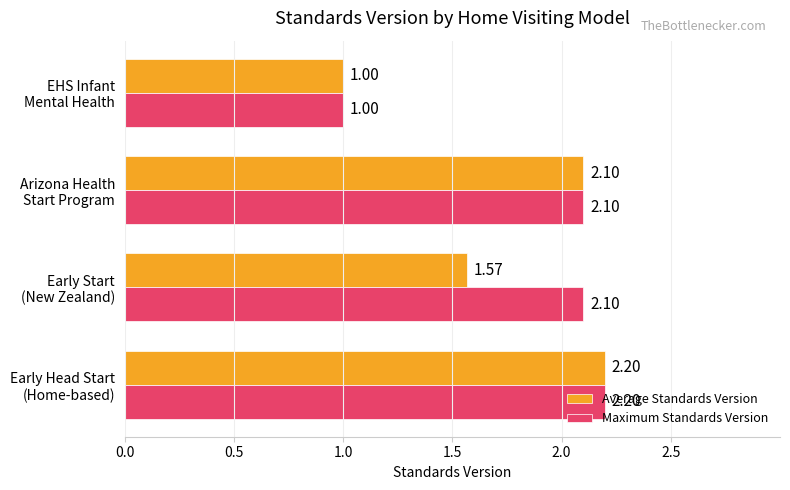

Which category has the lowest value in the Average Standards Version series?

EHS Infant
Mental Health